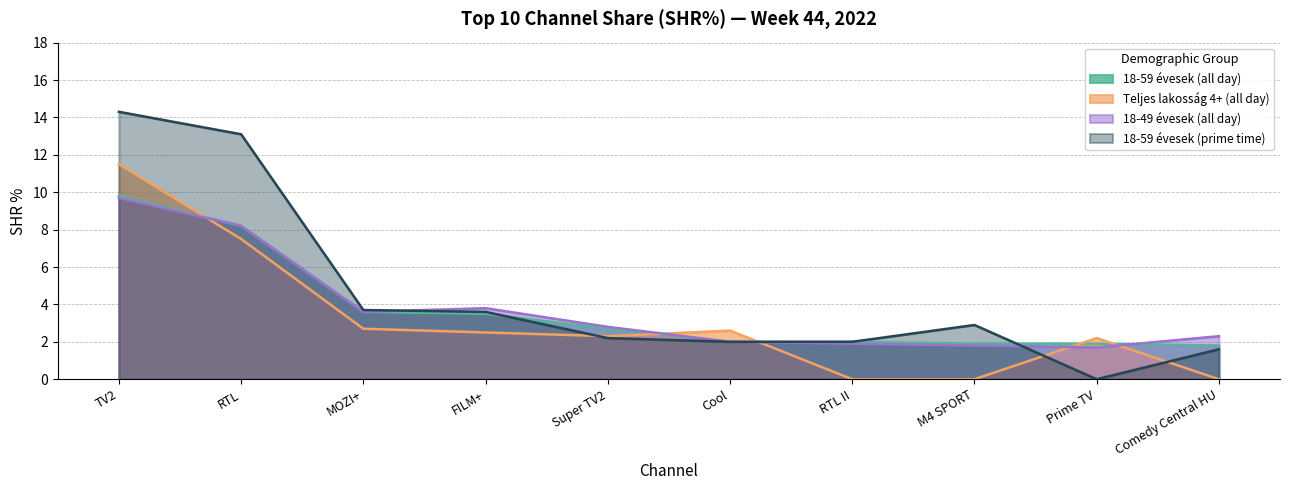

What is the difference between the 18-49 évesek (all day) values at Super TV2 and Prime TV?

1.1